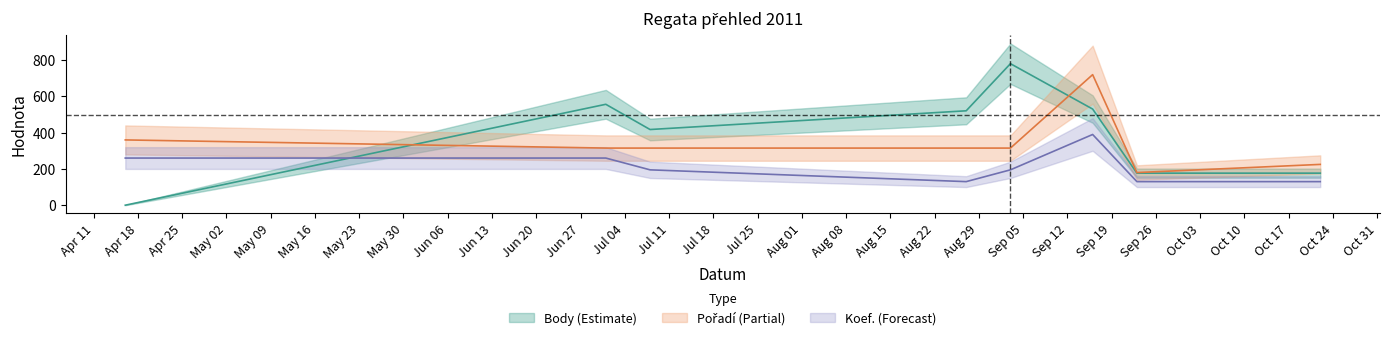

What is the label of the 7th point from the left?

2011-09-23